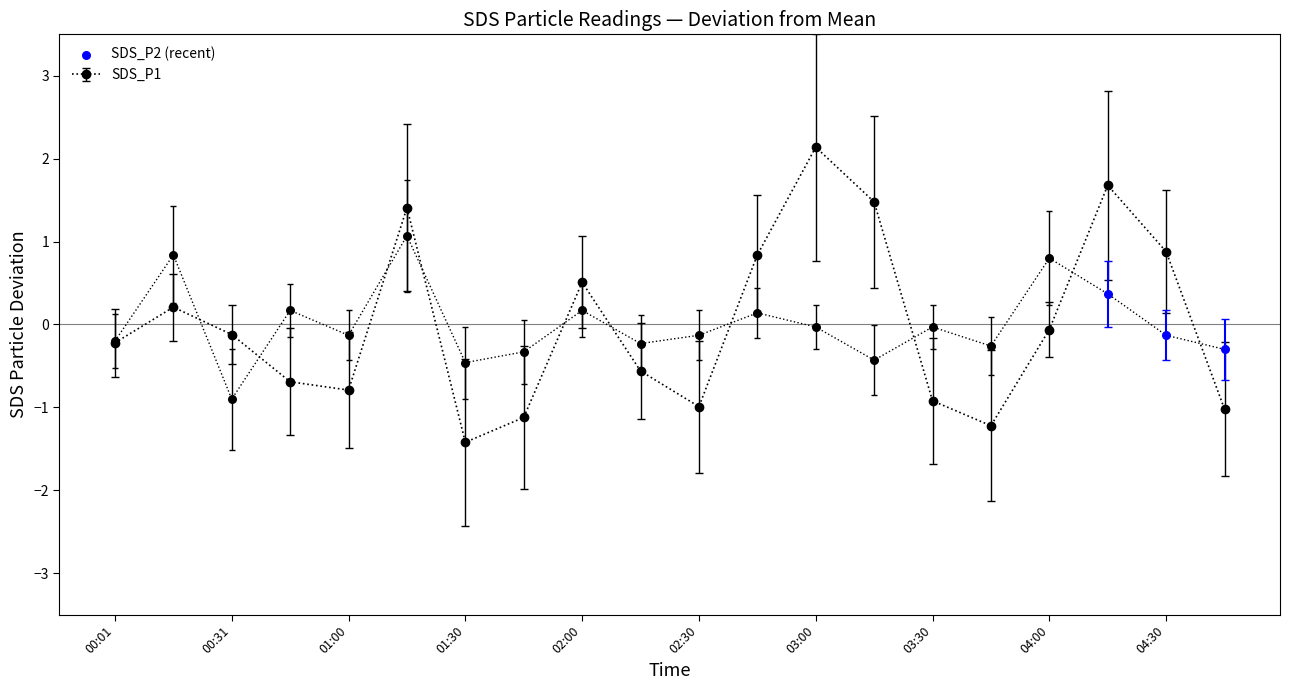

The SDS_P1 series shows -0.2 at 00:01. True or false?

True